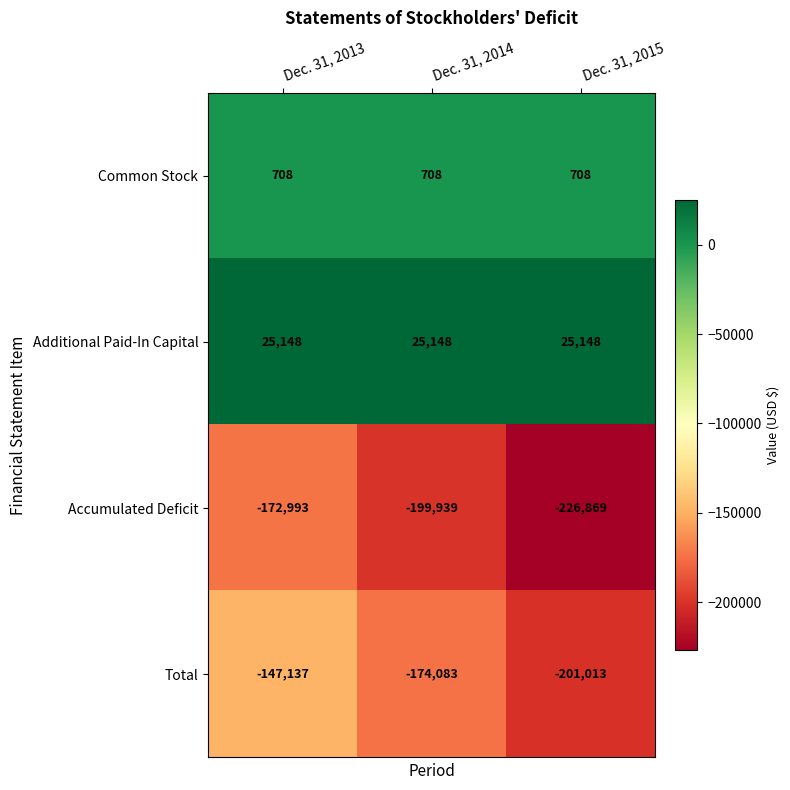

Count the number of categories in the chart.

3